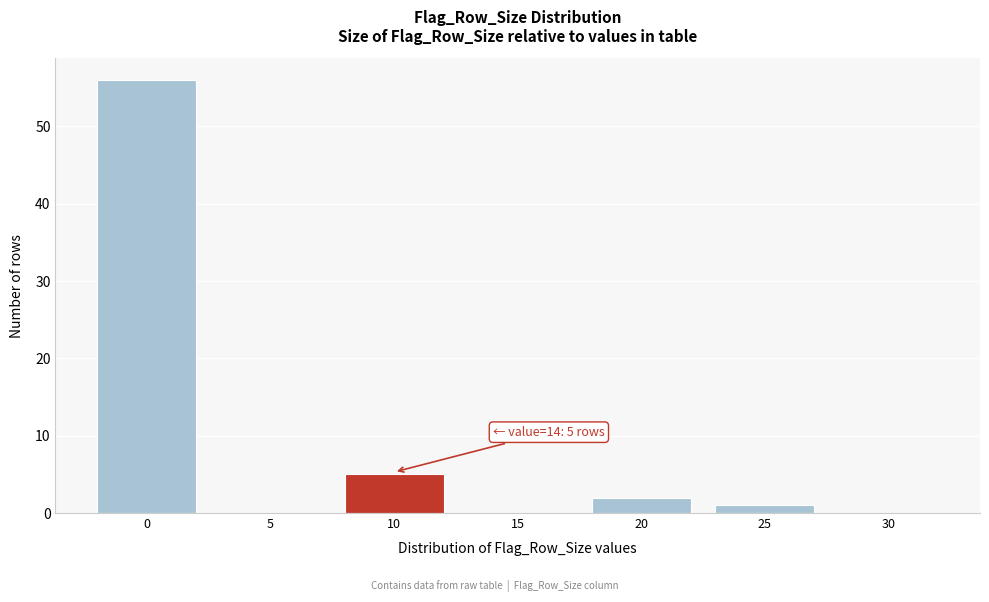

Reading right to left, list all the values displayed in this chart.

30=0	25=1	20=2	15=0	10=5	5=0	0=56